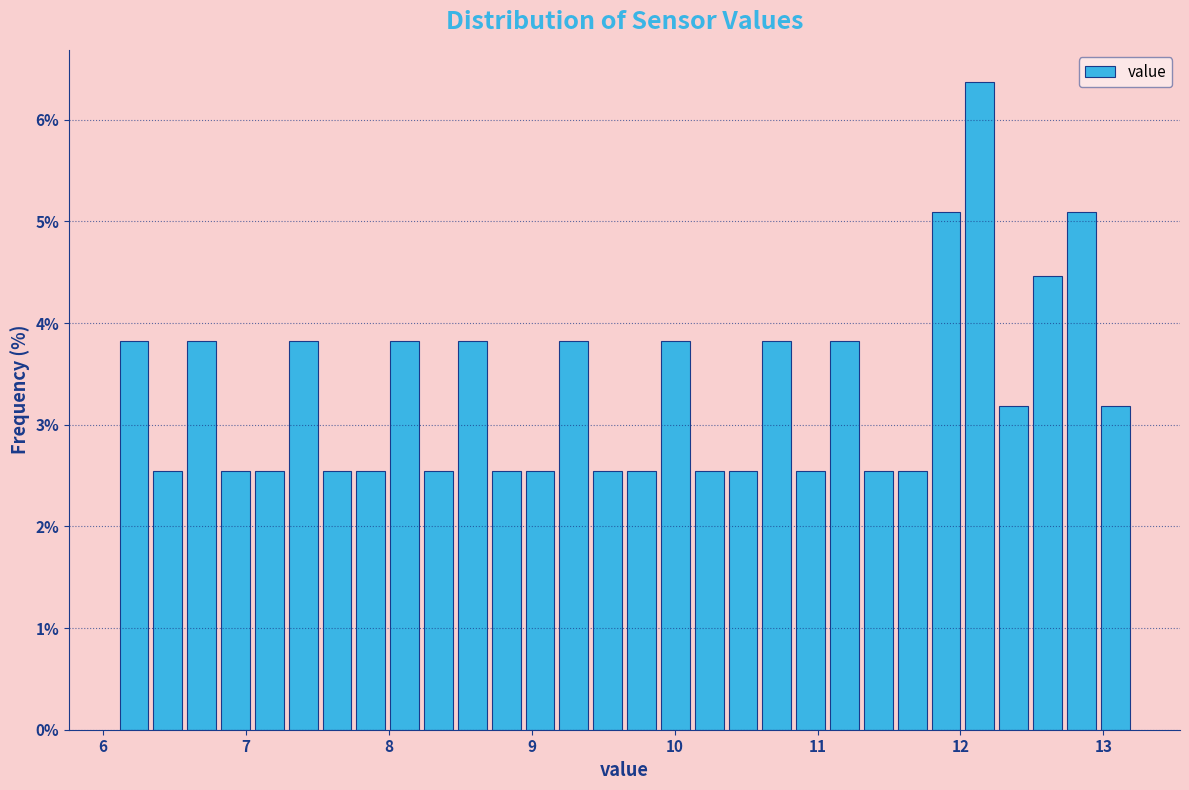

Read against the x-axis, roughly where is the centre of the tallest bar?

12.1